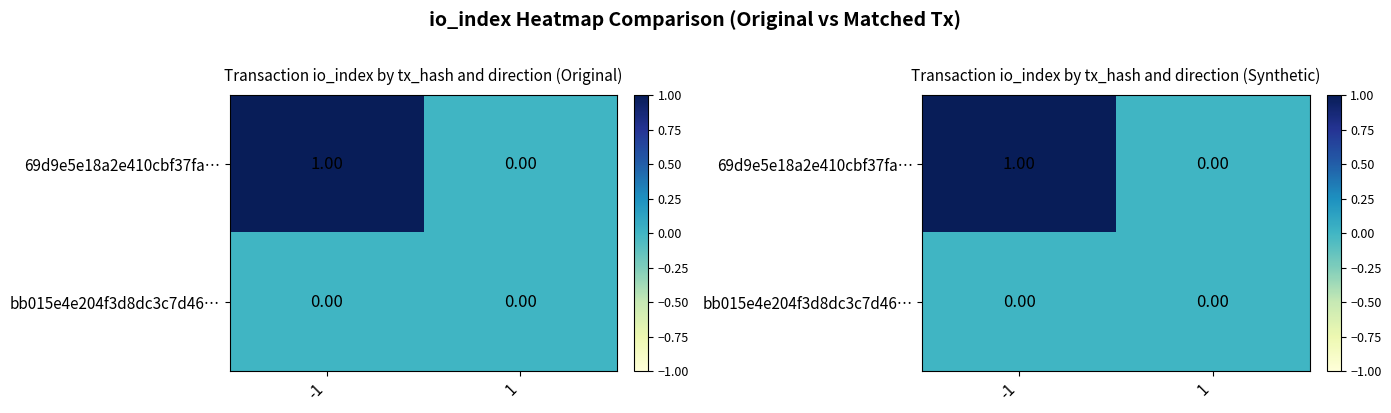

At which category is the sum across all series the highest?

-1